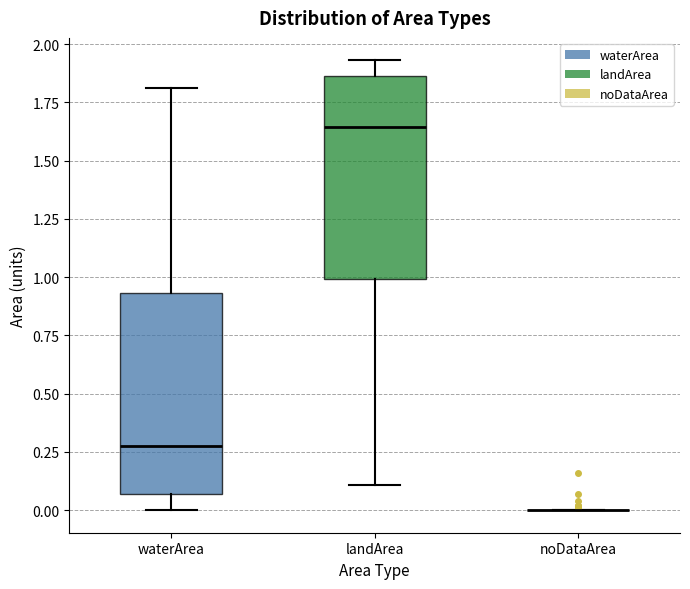

Where does the lower whisker of the box for waterArea end on the y-axis? The values are not printed on the chart, so give them approximately, as read against the axis.

0.00